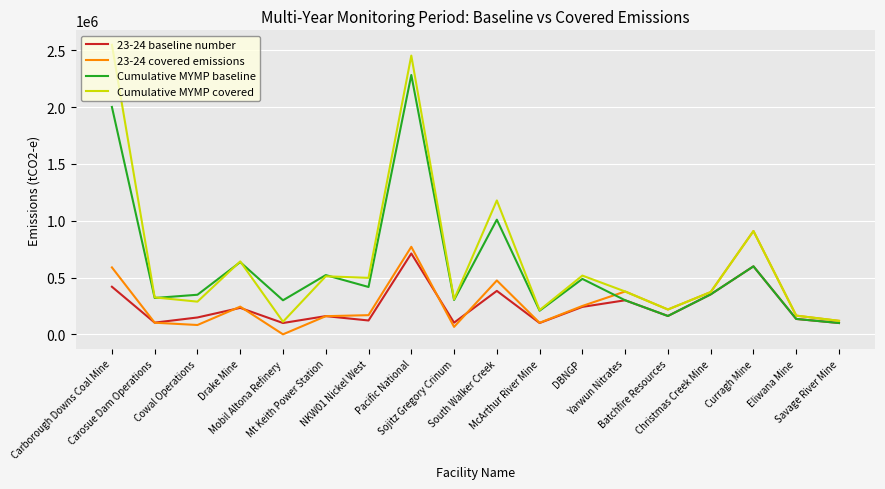

Between Carborough Downs Coal Mine and Mt Keith Power Station, which series saw the biggest shift?

Cumulative MYMP covered